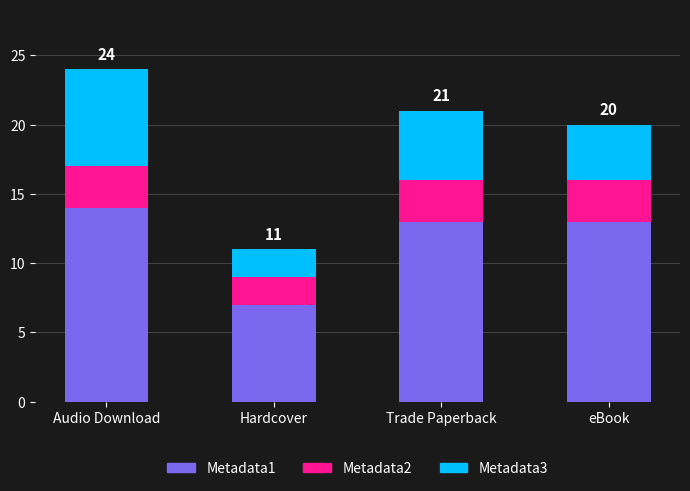

What is the total value across all series at Trade Paperback?

21